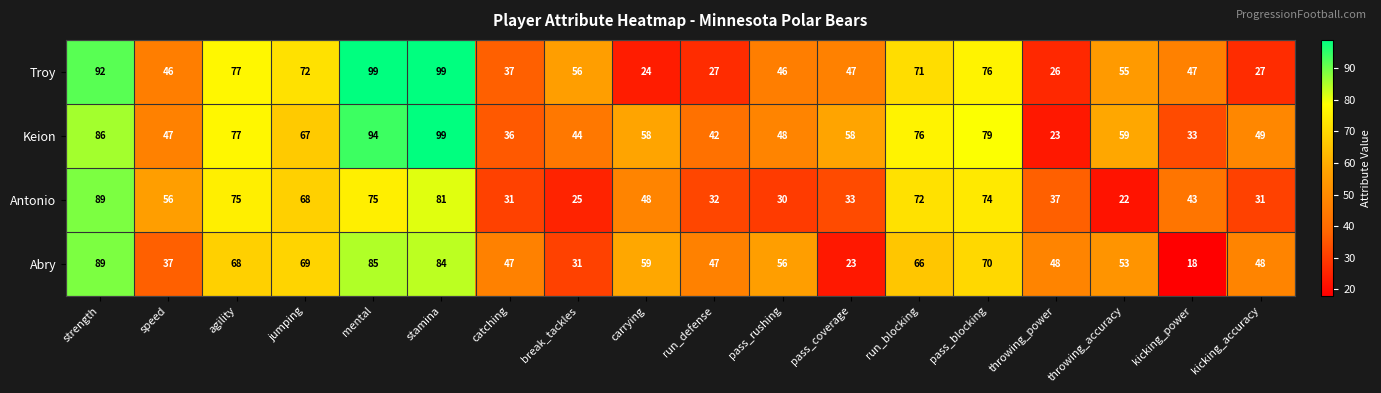

Which category has the highest value in the Keion series?

stamina